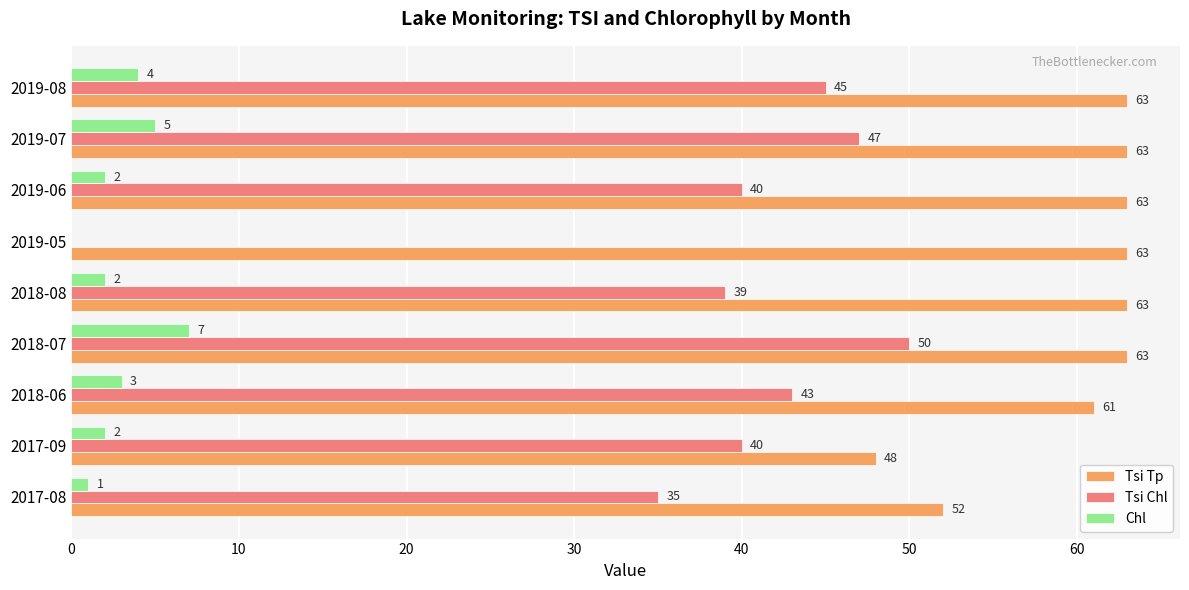

Is it true that Tsi Tp equals 15 at 2018-08?

False